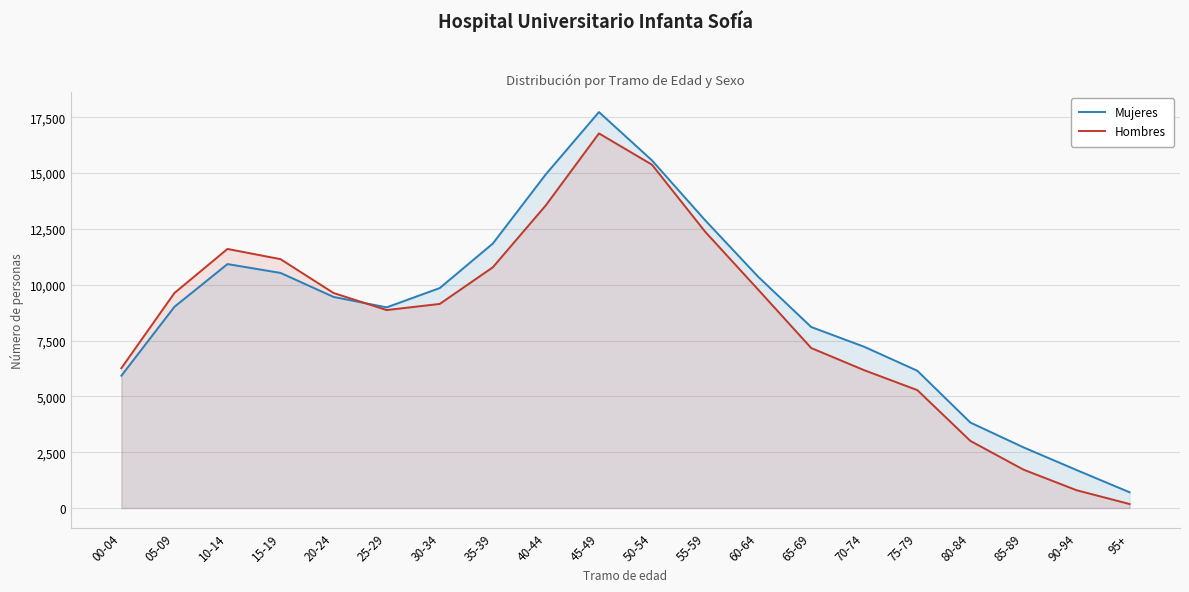

Where is Hombres nearest to the value 8476?

25-29